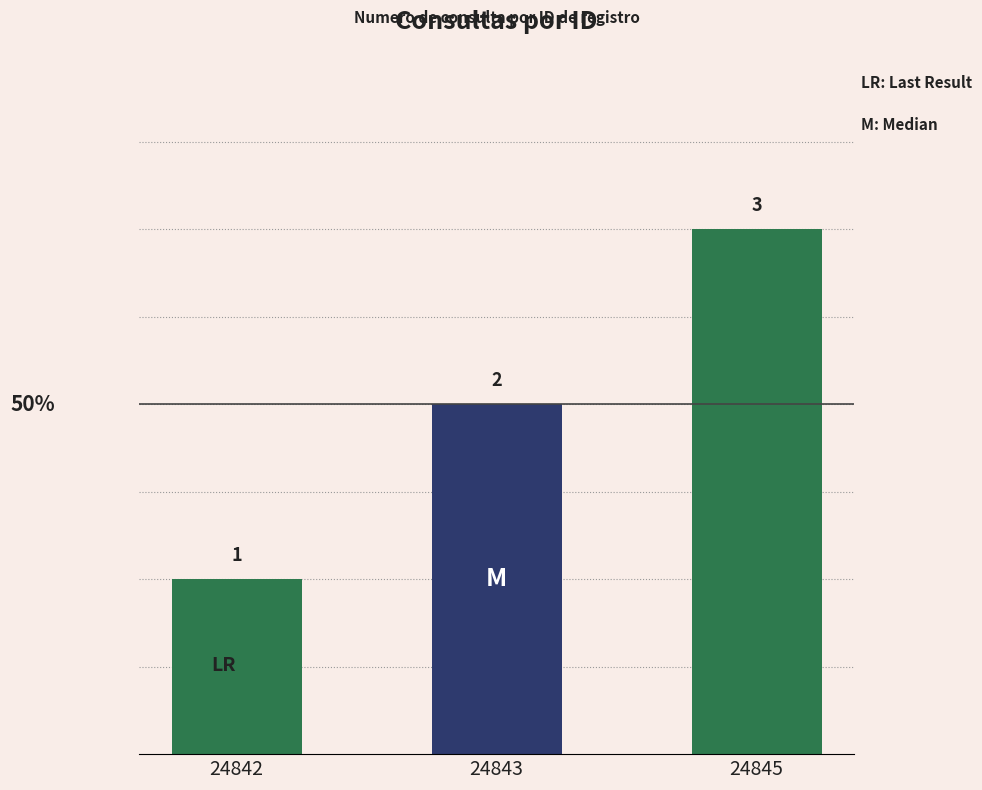

Approximately how many times larger is the value at 24843 compared to 24842?

2.0